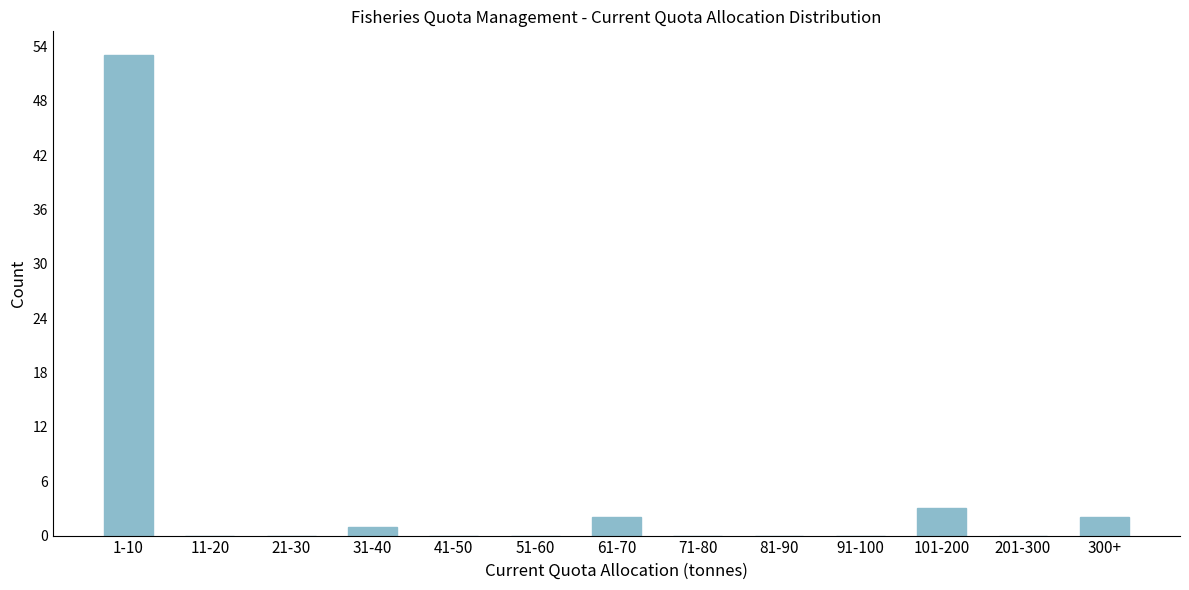

Reading left to right, list all the values displayed in this chart.

1-10=53	11-20=0	21-30=0	31-40=1	41-50=0	51-60=0	61-70=2	71-80=0	81-90=0	91-100=0	101-200=3	201-300=0	300+=2